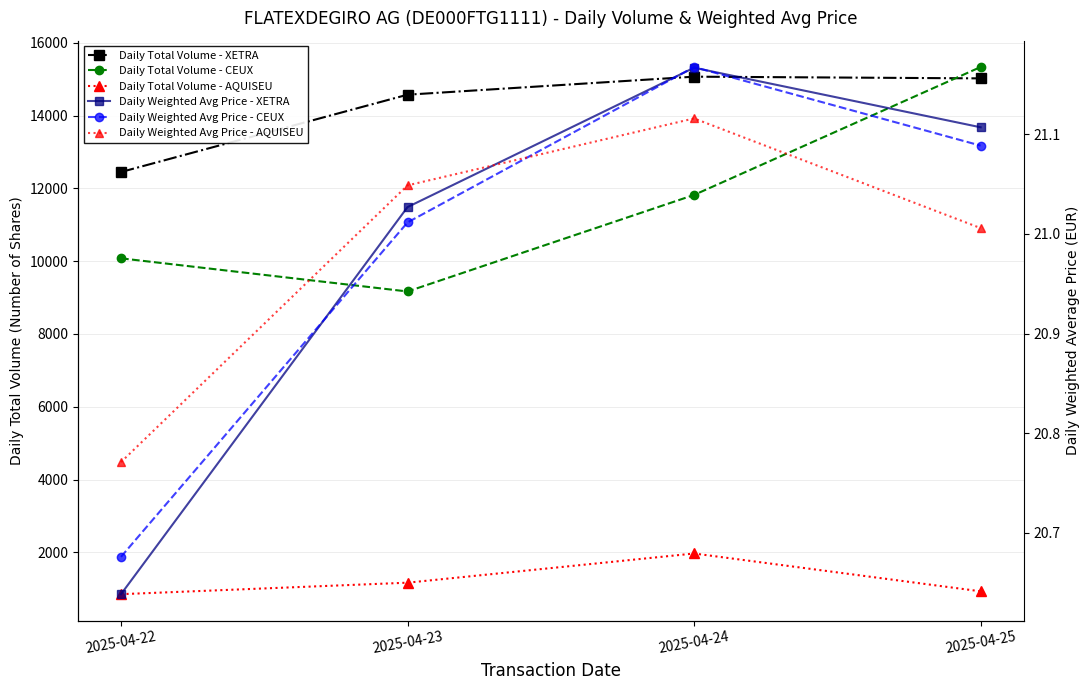

Rank the series by their maximum value, from highest to lowest.

Daily Total Volume - CEUX, Daily Total Volume - XETRA, Daily Total Volume - AQUISEU, Daily Weighted Avg Price - CEUX, Daily Weighted Avg Price - XETRA, Daily Weighted Avg Price - AQUISEU